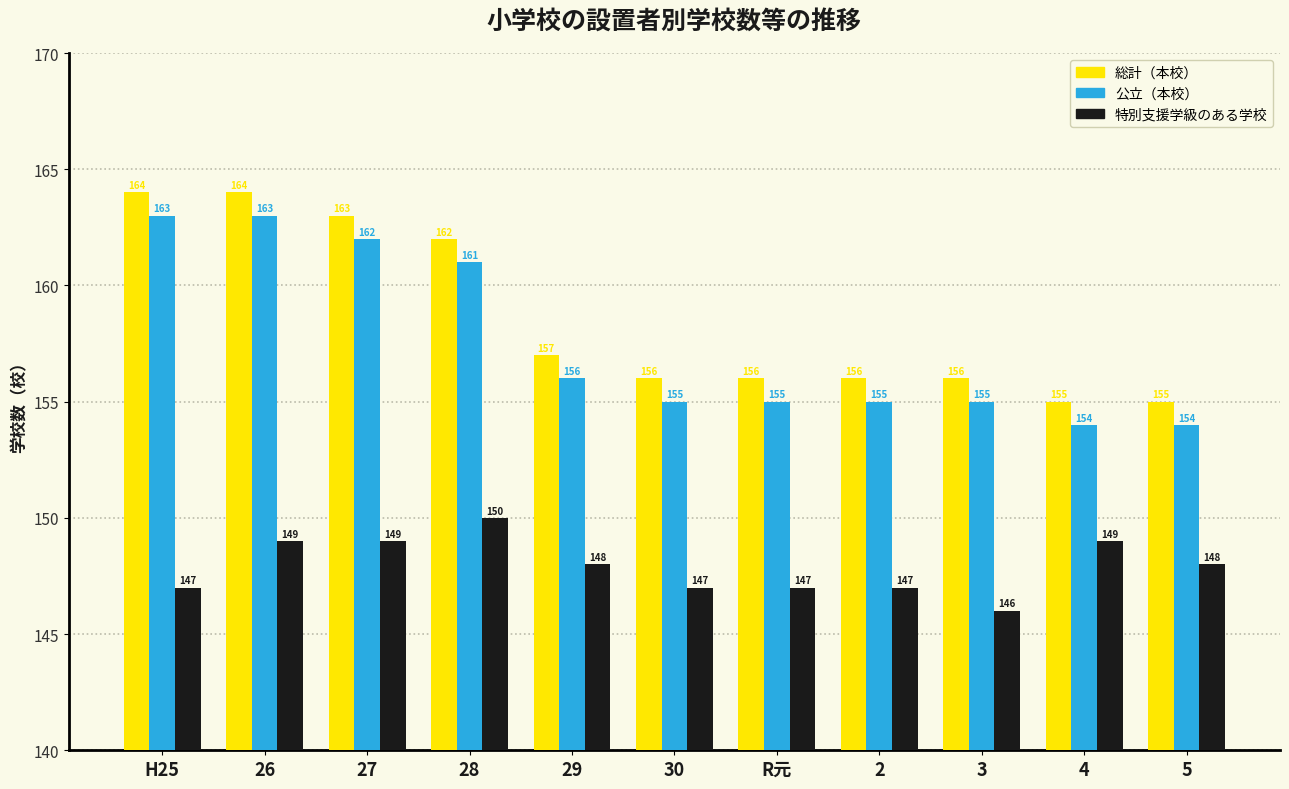

How many series are shown in this chart?

3